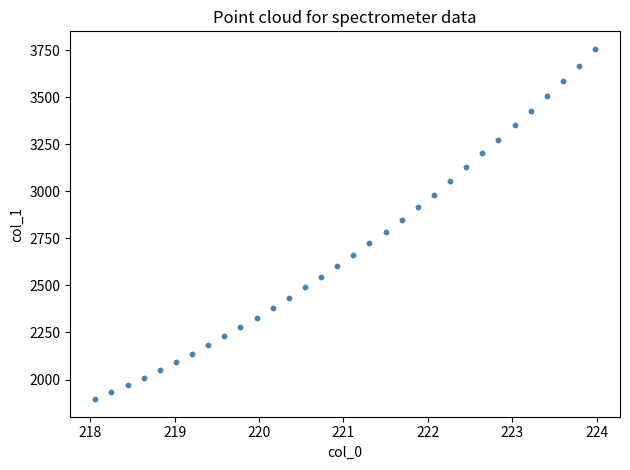

What is the range of Y values (max minus min)?

1861.1